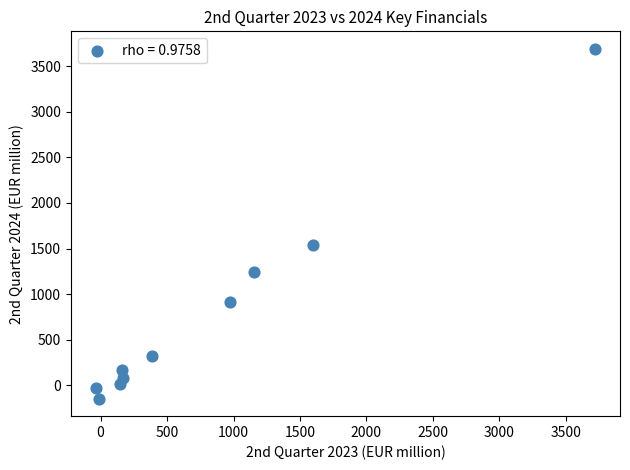

What is the range of X values (max minus min)?

3756